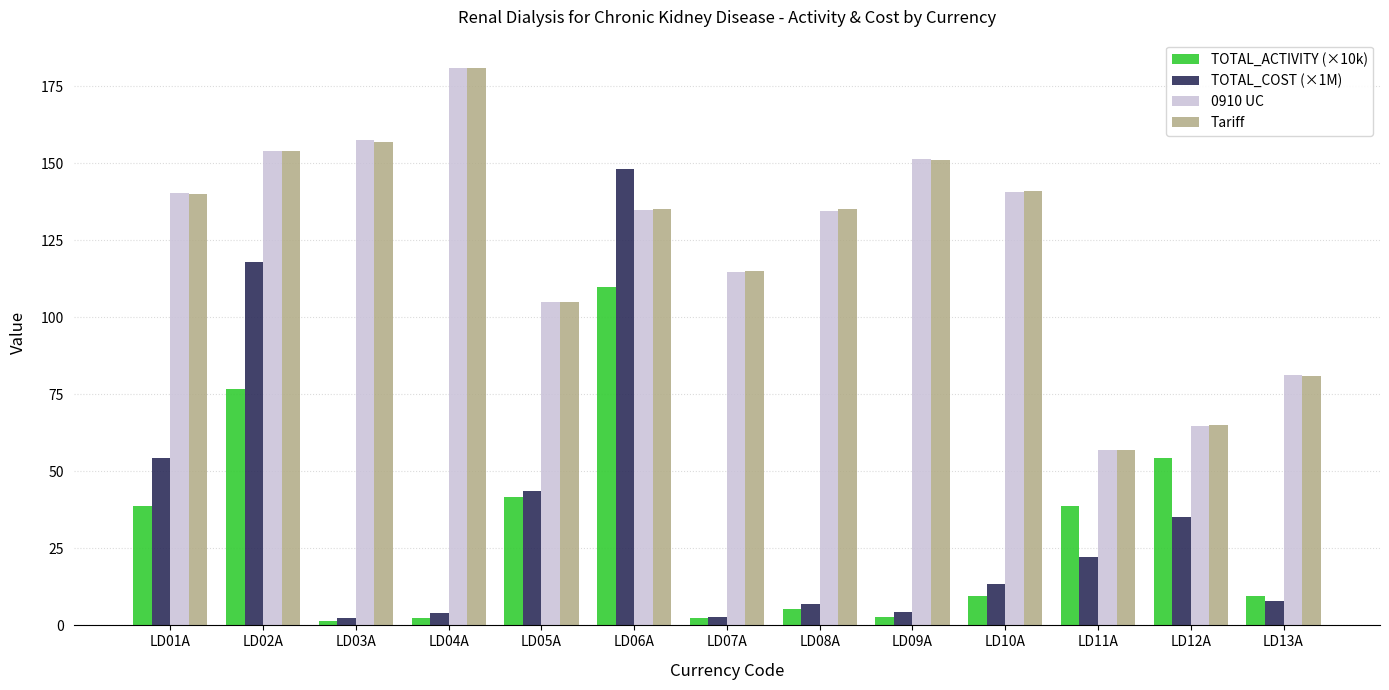

At which category does the chart reach its peak across all series?

LD04A